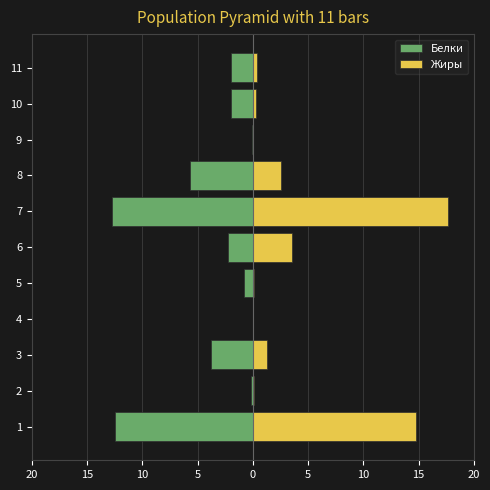

True or false: Жиры has a value of 0.2 at 11.

False